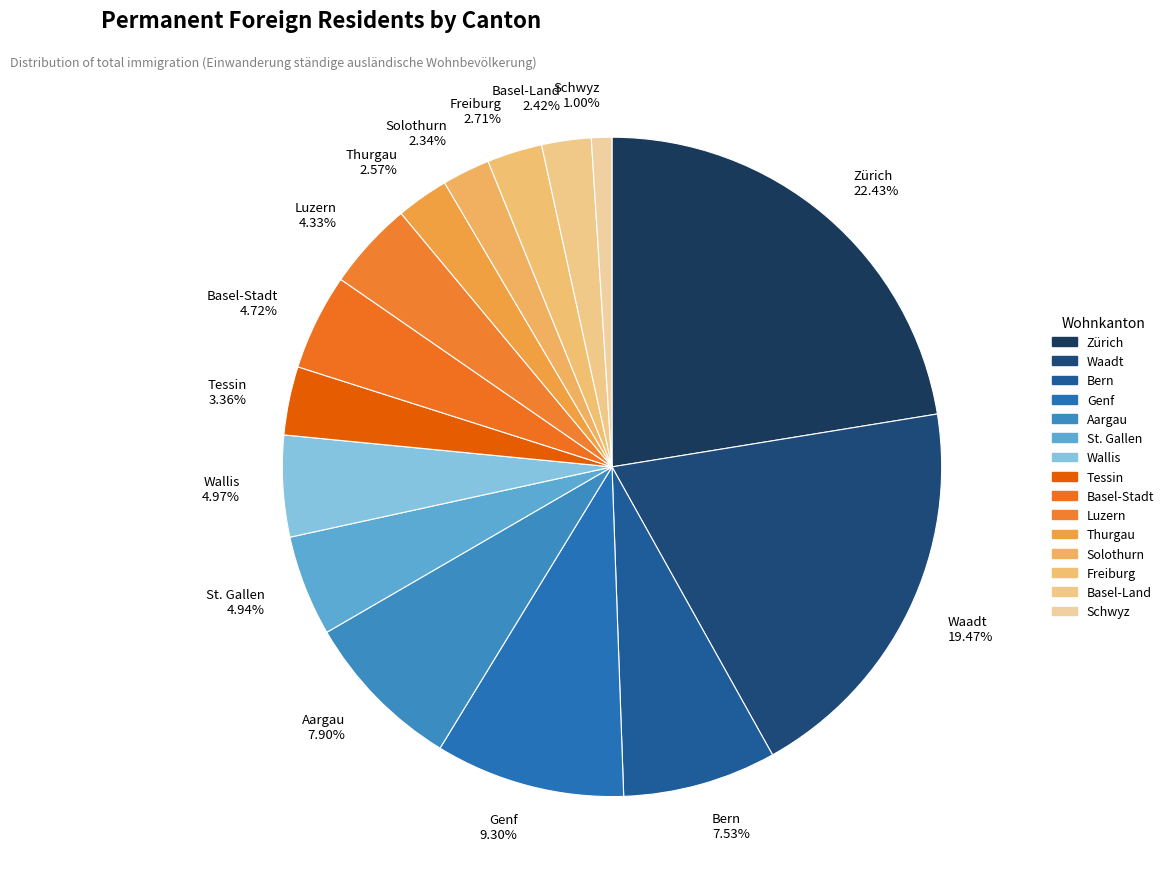

Is there any slice that represents more than half of the pie?

No